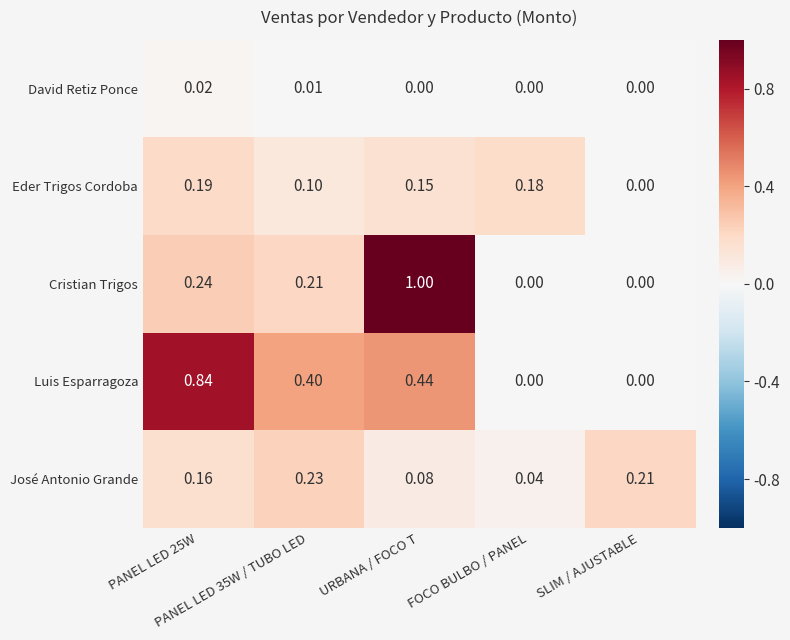

List the series in order of their peak value, highest first.

Cristian Trigos, Luis Esparragoza, José Antonio Grande, Eder Trigos Cordoba, David Retiz Ponce